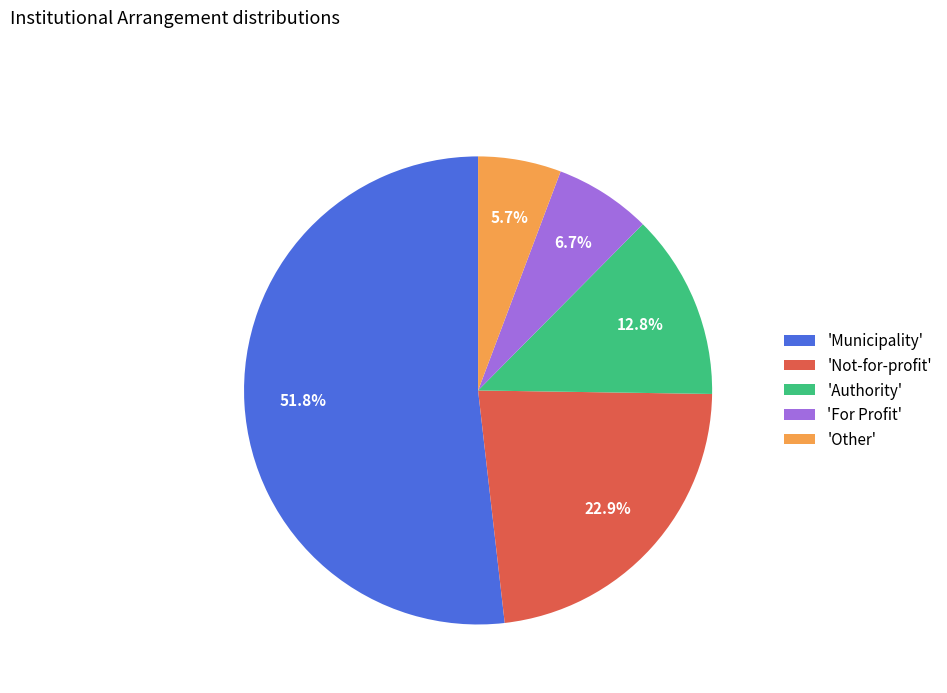

How many slices are in this pie chart?

5